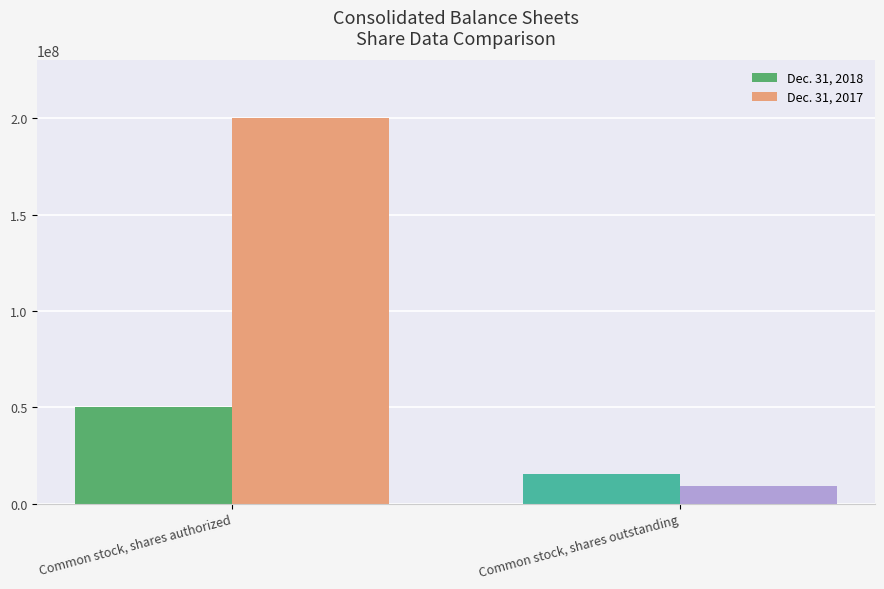

At which category does the chart reach its minimum across all series?

Common stock, shares outstanding